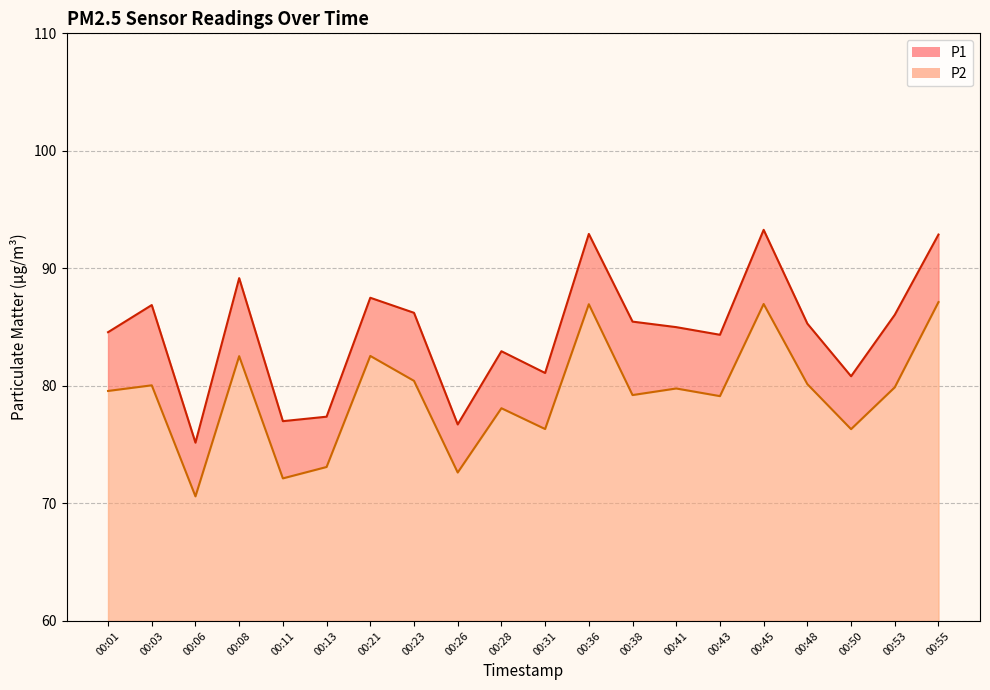

Which series has the widest spread of values?

P1